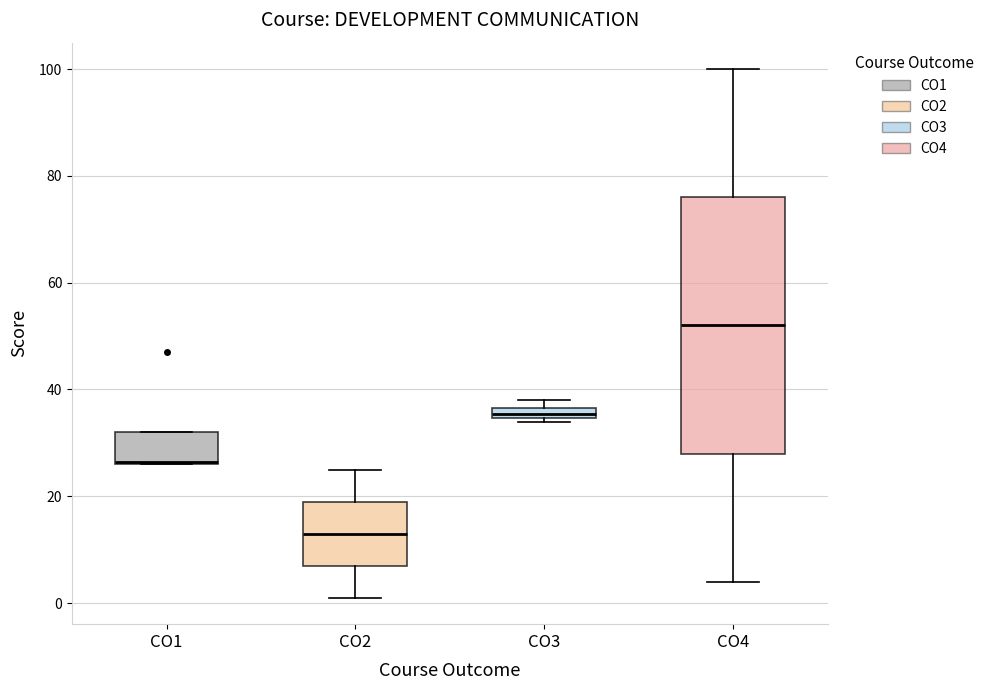

Which box is the tallest, from its lower edge to its upper edge?

CO4